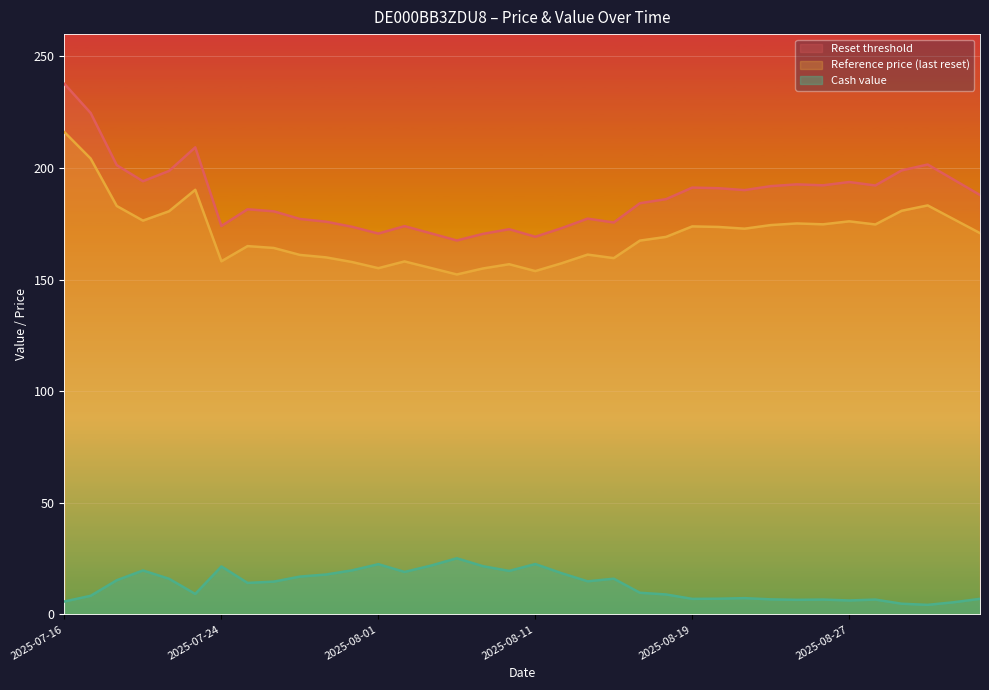

Rank the series at 2025-07-30 from highest to lowest value.

Reset threshold, Reference price (last reset), Cash value